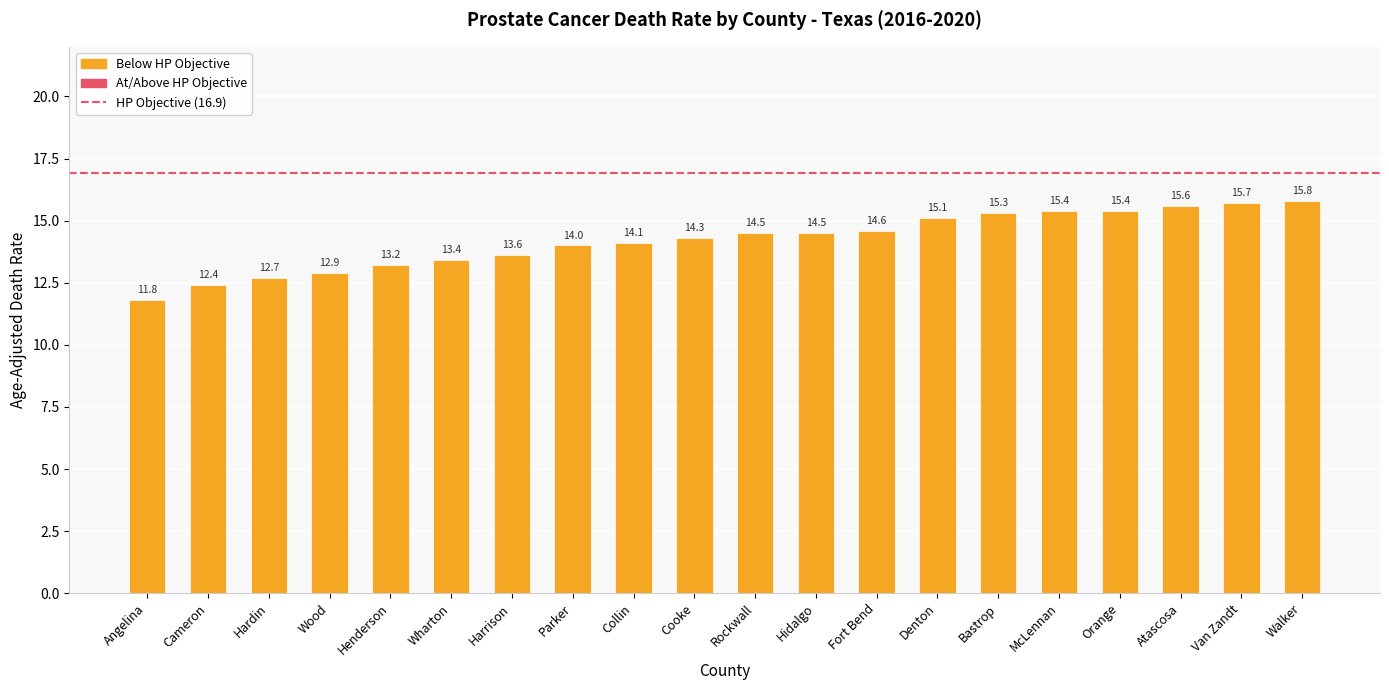

How many bars are there in total?

20